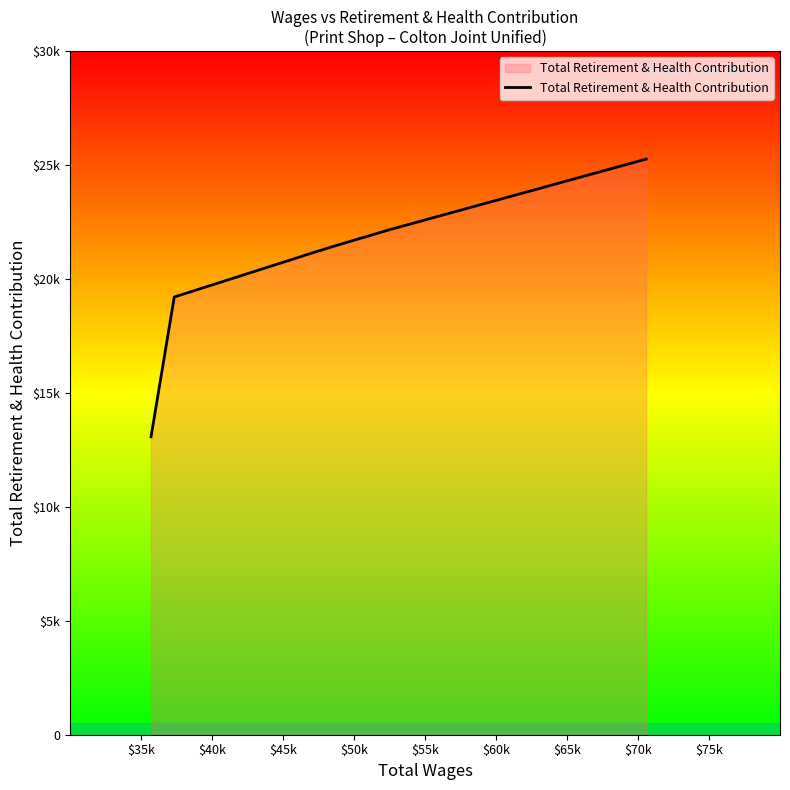

Does the chart display data point markers on the line(s)?

No